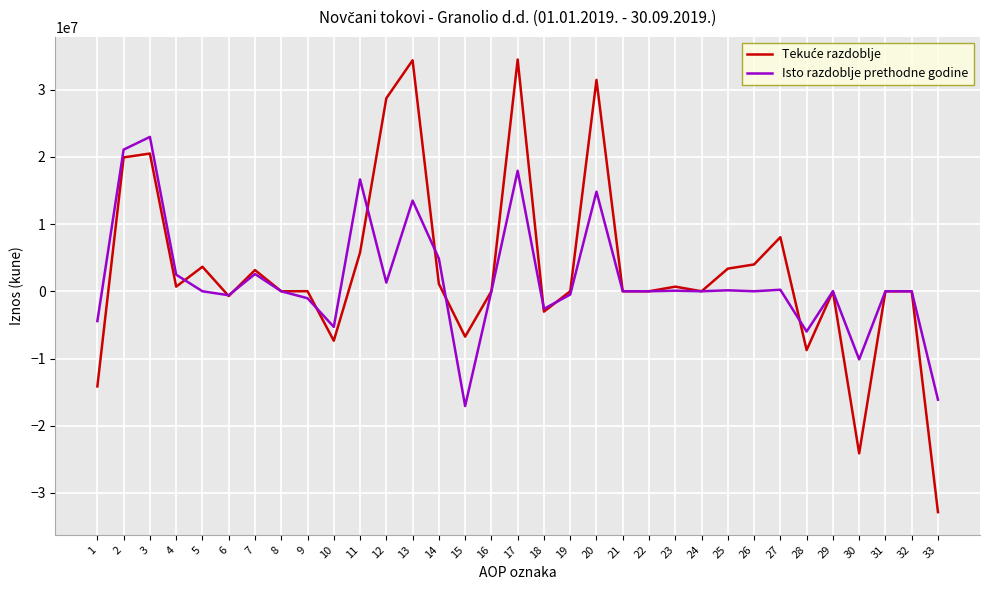

The value of Isto razdoblje prethodne godine at 16 is 19222591. True or false?

False